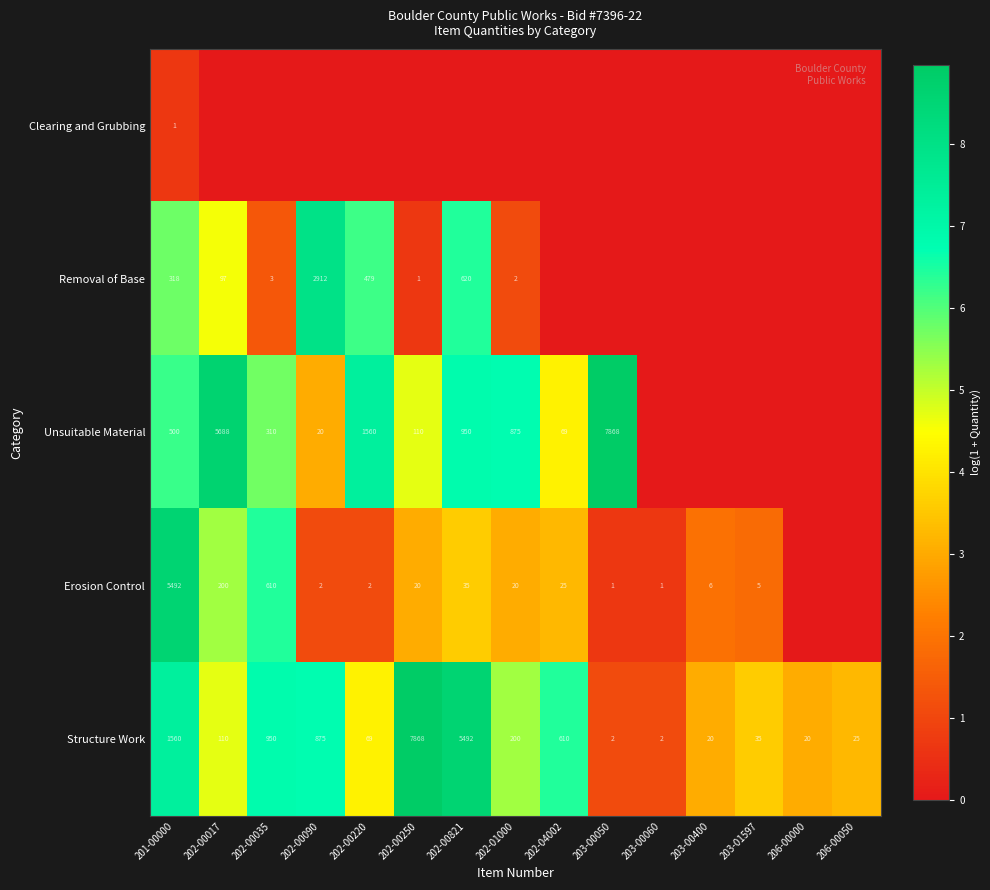

What is the average value of the Structure Work series?

1189